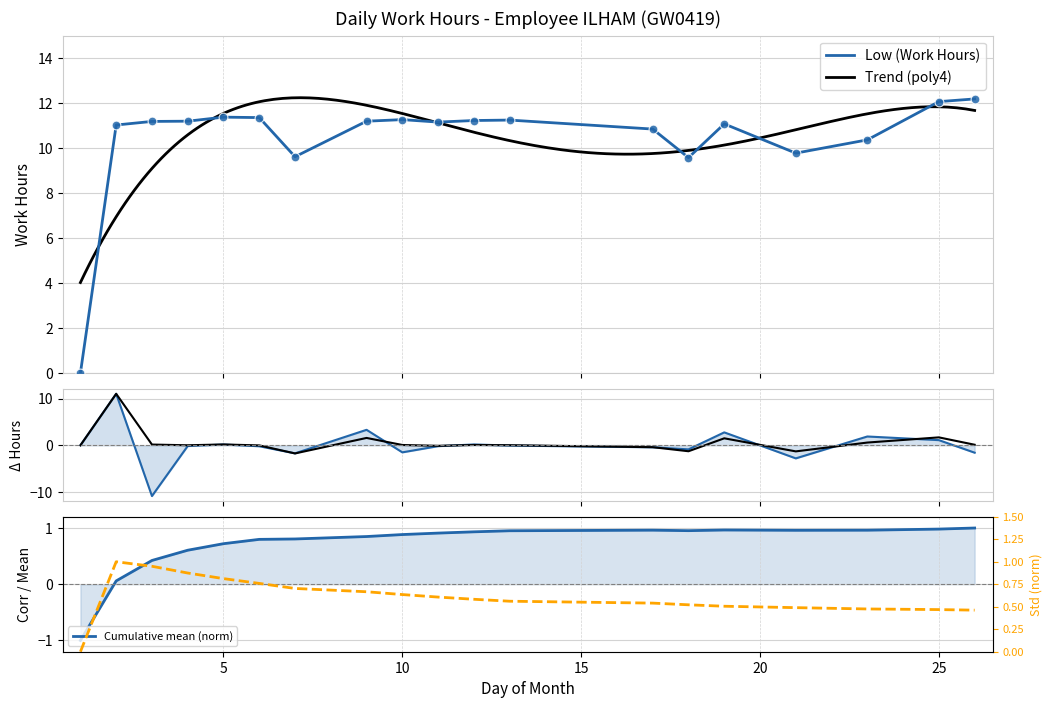

What is the ratio of the value at 12 to the value at 13?

1.0